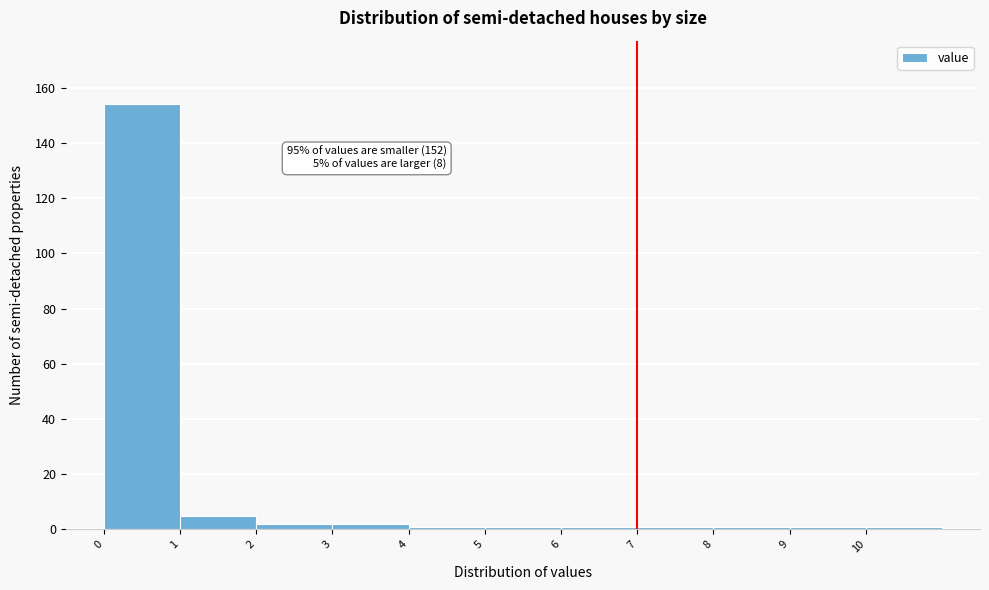

Which range on the x-axis has the tallest bar?

0 to 1